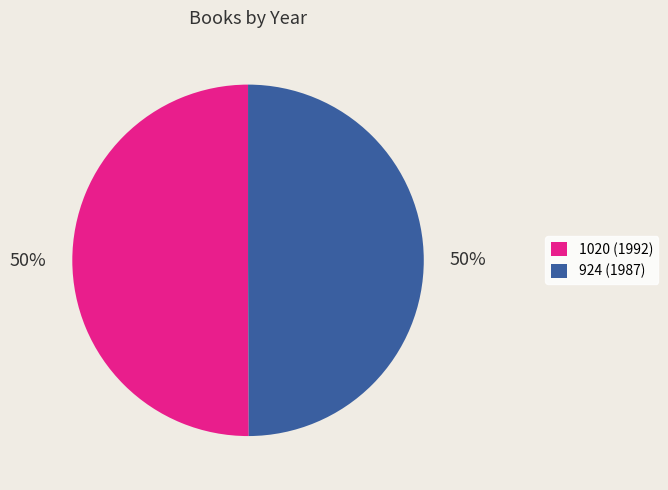

Approximately how many times larger is the value at 1020 (1992) compared to 924 (1987)?

1.0